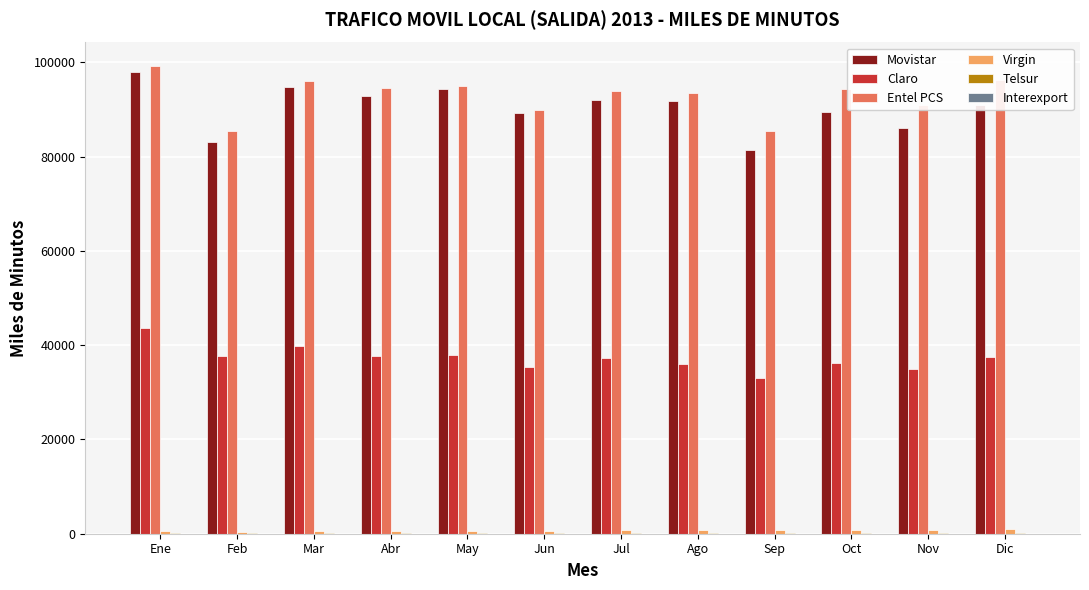

Which series changed the most between Mar and Jul?

Movistar